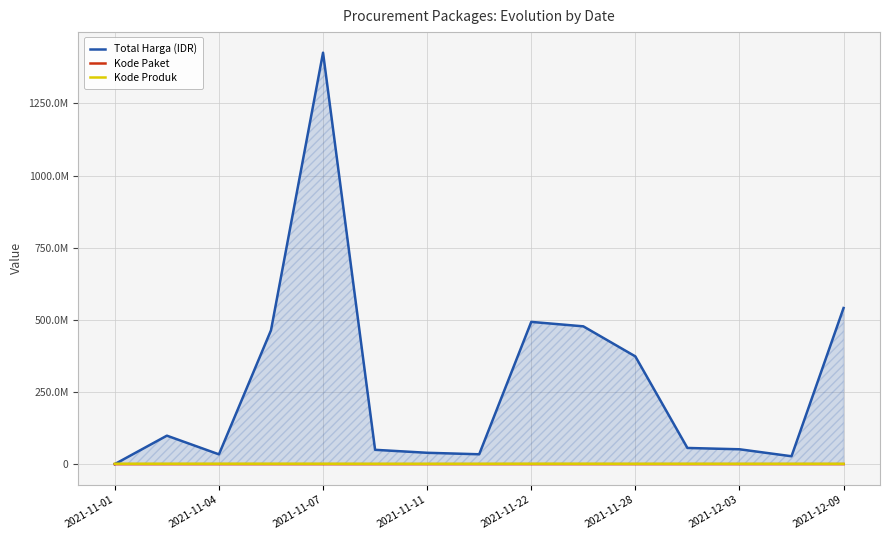

In Kode Produk, how many points are higher than both neighbors (excluding endpoints)?

3